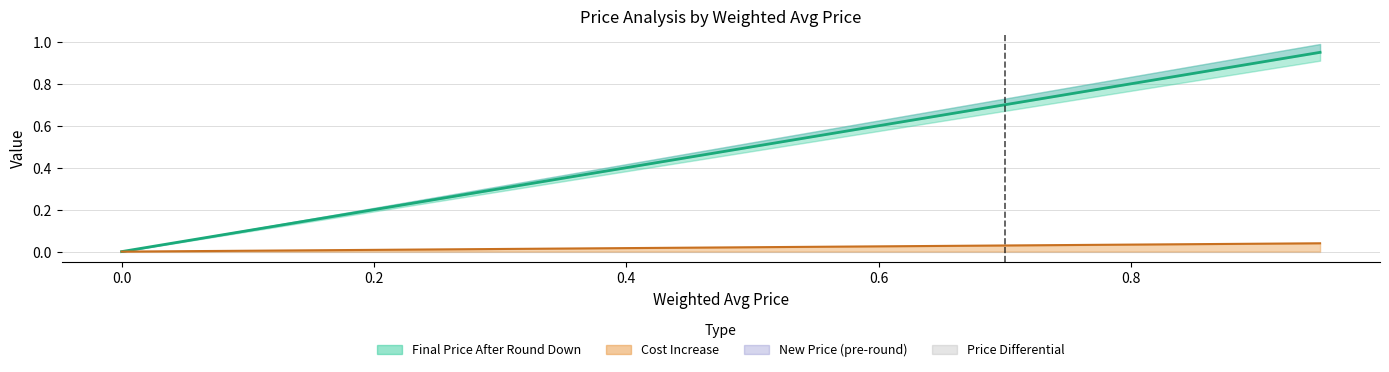

True or false: Cost Increase and New Price (pre-round) intersect in this chart.

False